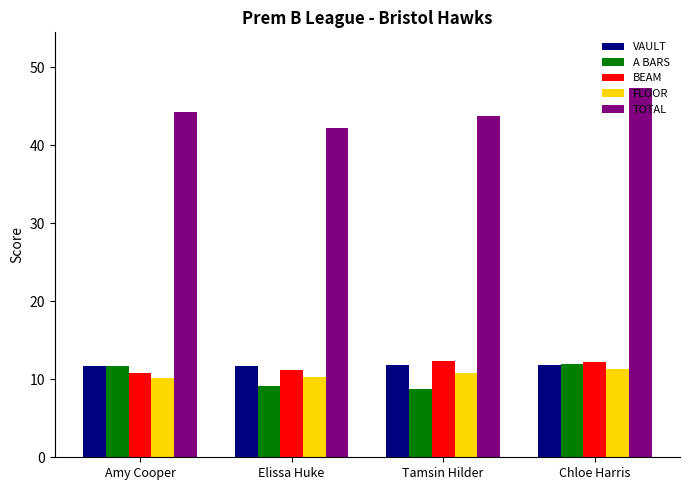

What is the label of the 1st bar from the left?

Amy Cooper